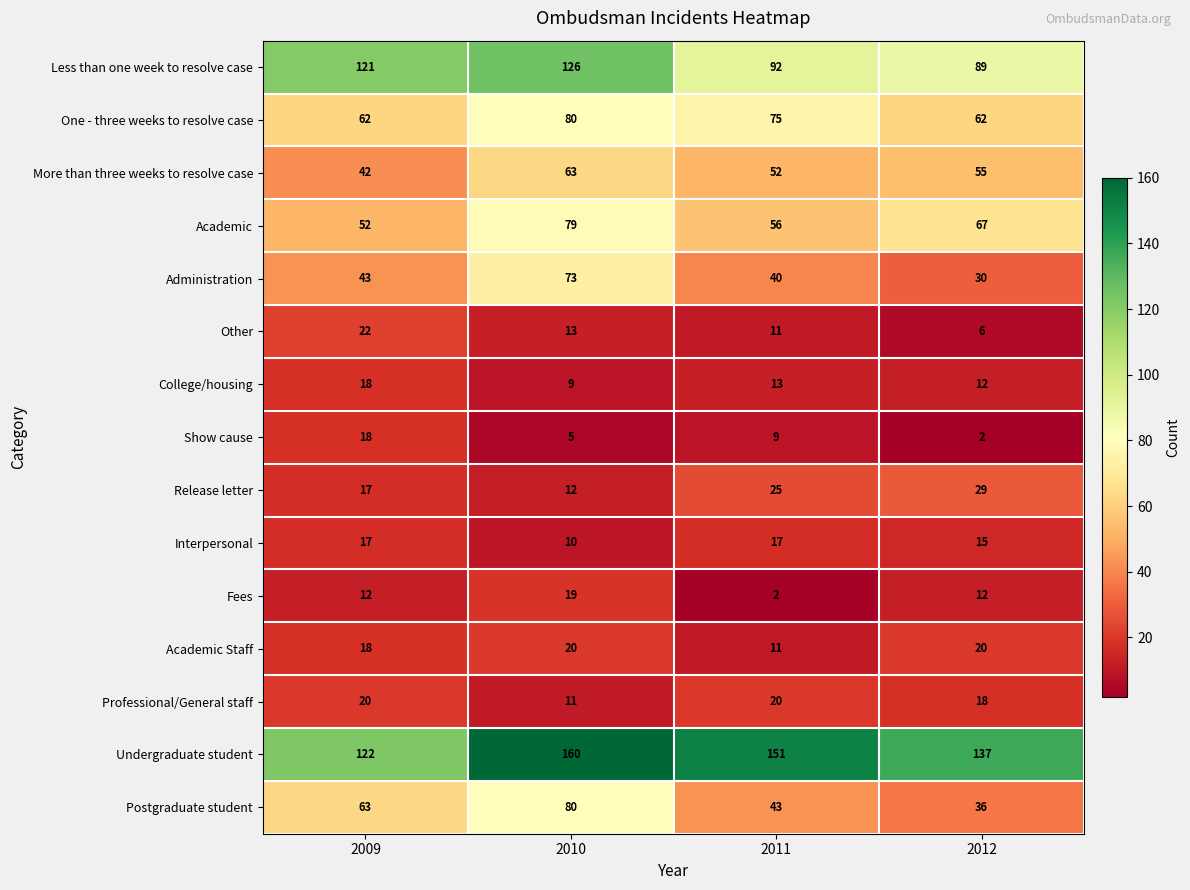

The value of Administration at 2011 is 40. True or false?

True